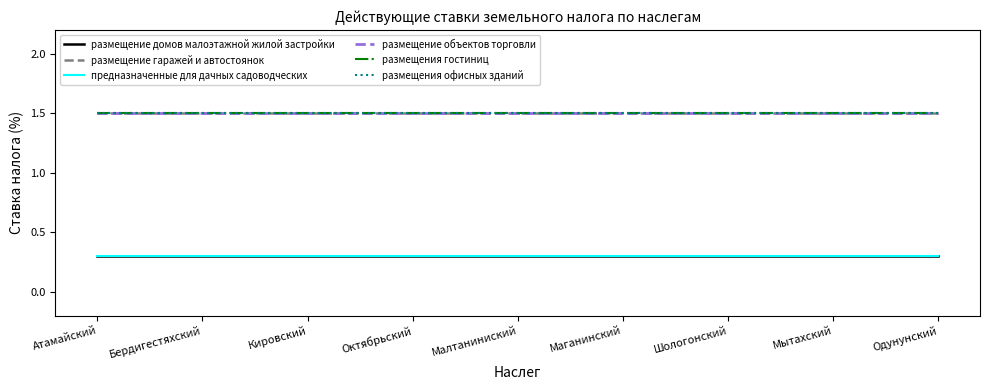

Which series has the widest spread of values?

размещение домов малоэтажной жилой застройки